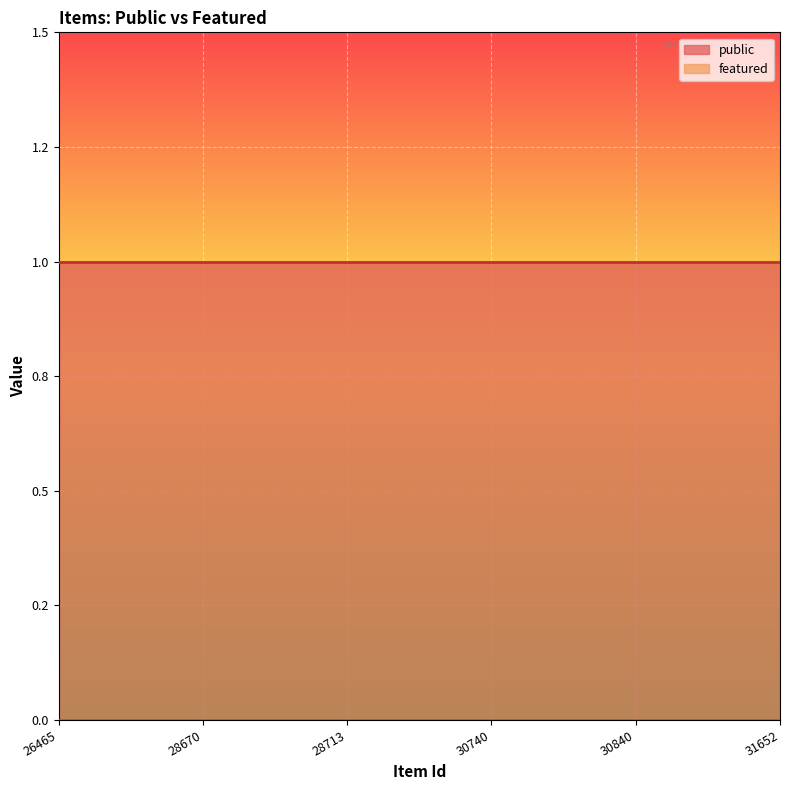

Reading left to right, extract all data points from this chart.

public: 1	1	1	1	1	1
featured: 0	0	0	0	0	0